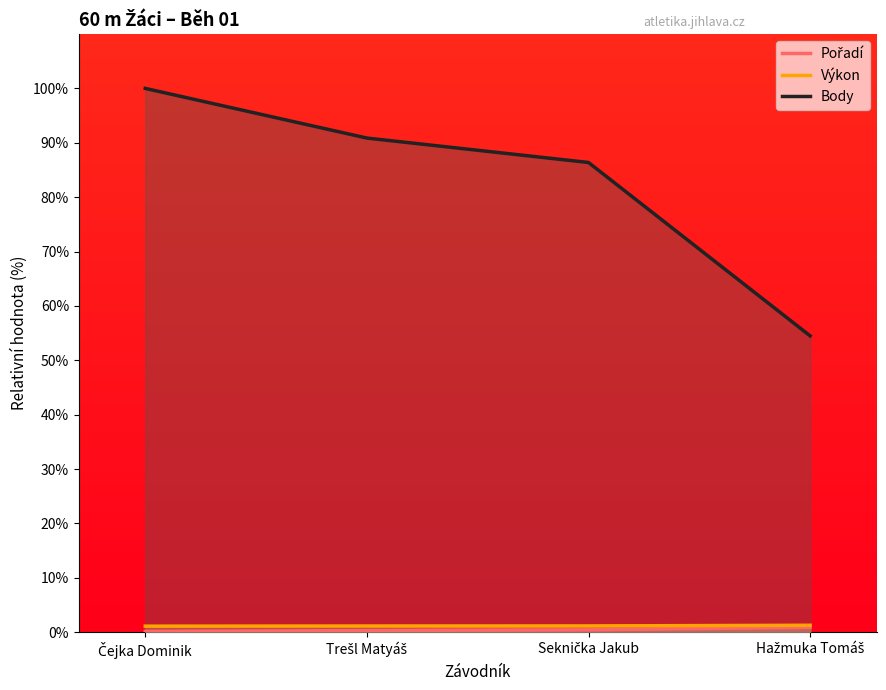

What is the sum of all Pořadí values?

1.8